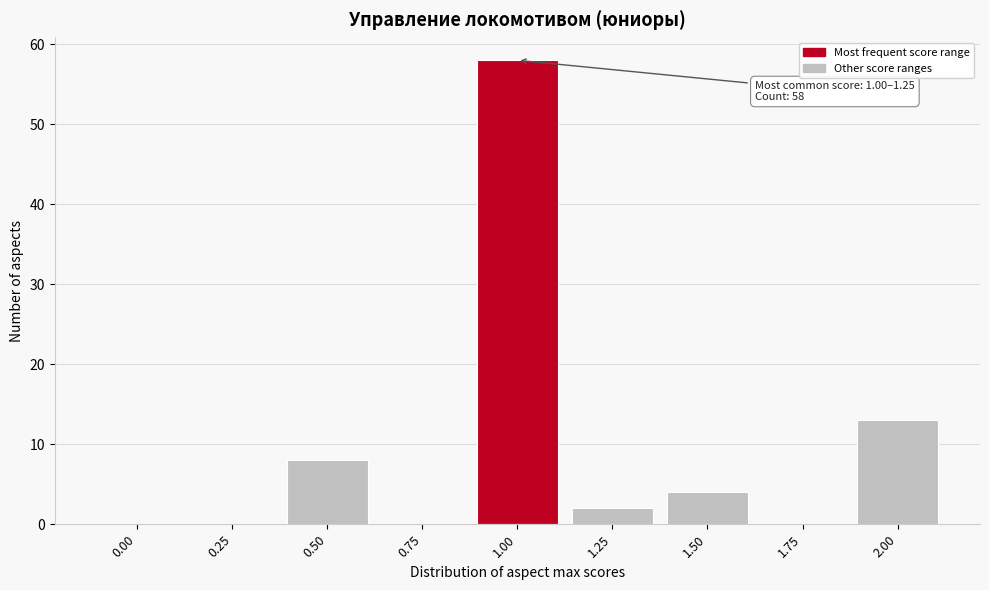

At which label is the value closest to 29?

2.00